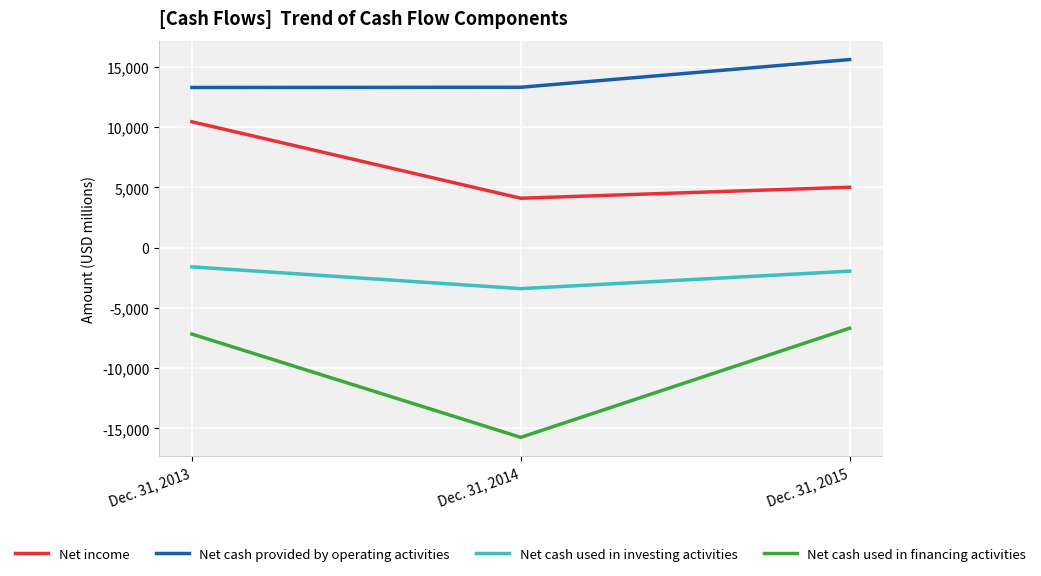

Rank the series by their maximum value, from lowest to highest.

Net cash used in financing activities, Net cash used in investing activities, Net income, Net cash provided by operating activities